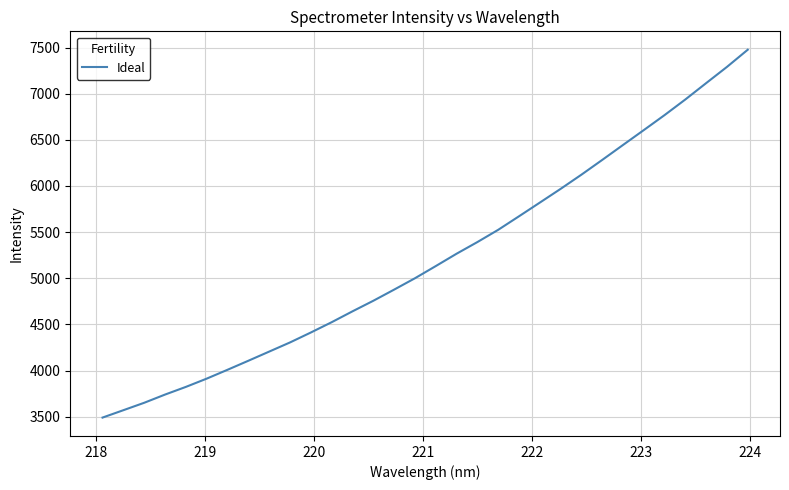

Reading right to left, list all the values displayed in this chart.

7476.0	7290.0	7114.3	6937.5	6768.1	6605.5	6444.1	6282.1	6122.3	5968.6	5819.8	5671.7	5525.1	5392.5	5266.2	5132.4	5000.5	4877.4	4756.6	4642.2	4524.4	4412.9	4305.3	4206.1	4107.0	4009.1	3913.2	3823.7	3740.5	3651.6	3571.2	3491.2